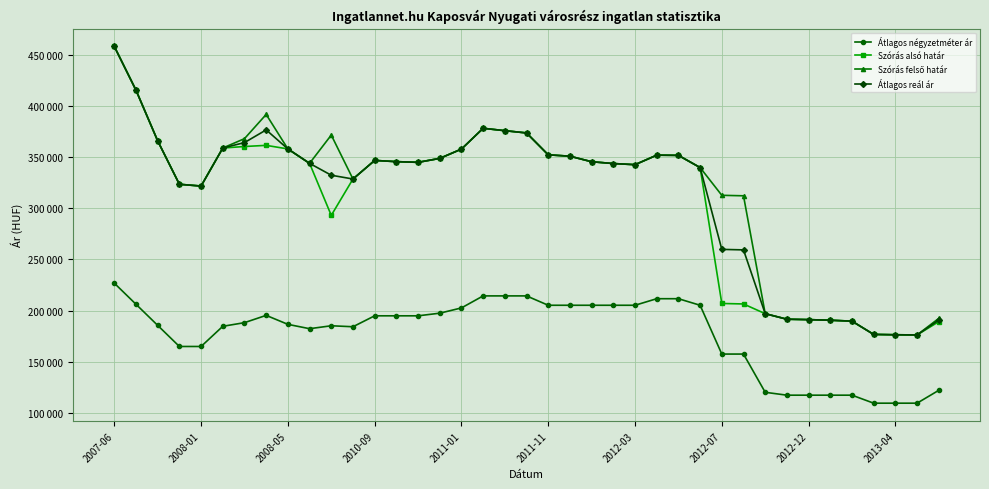

Does the chart have visible grid lines?

Yes